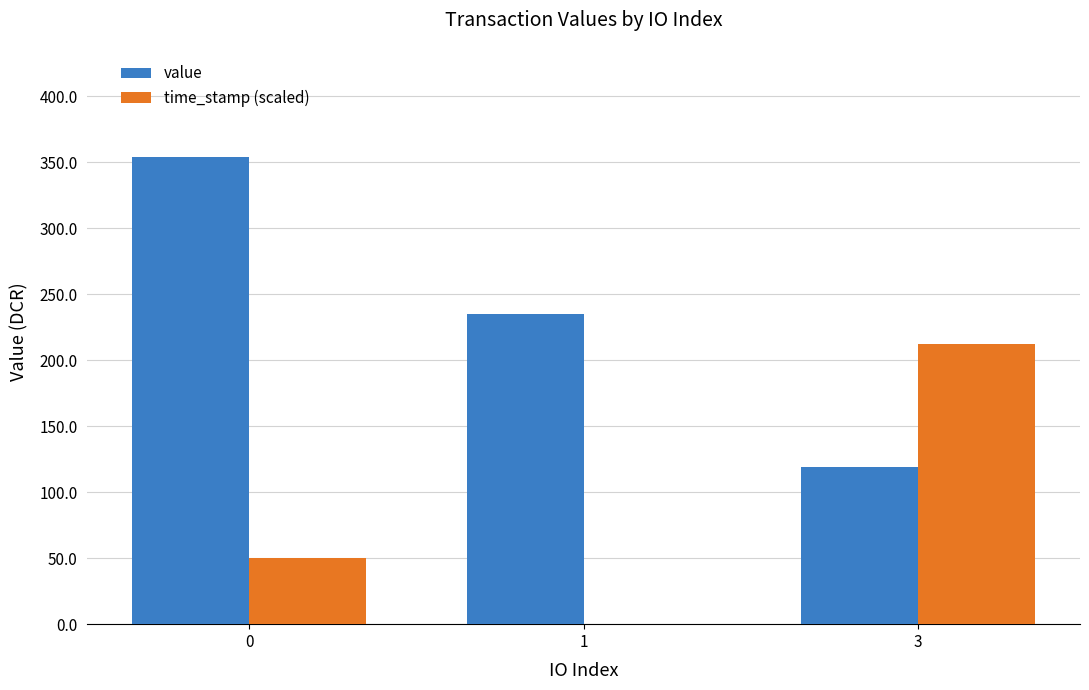

The value series shows 235.4 at 1. True or false?

True